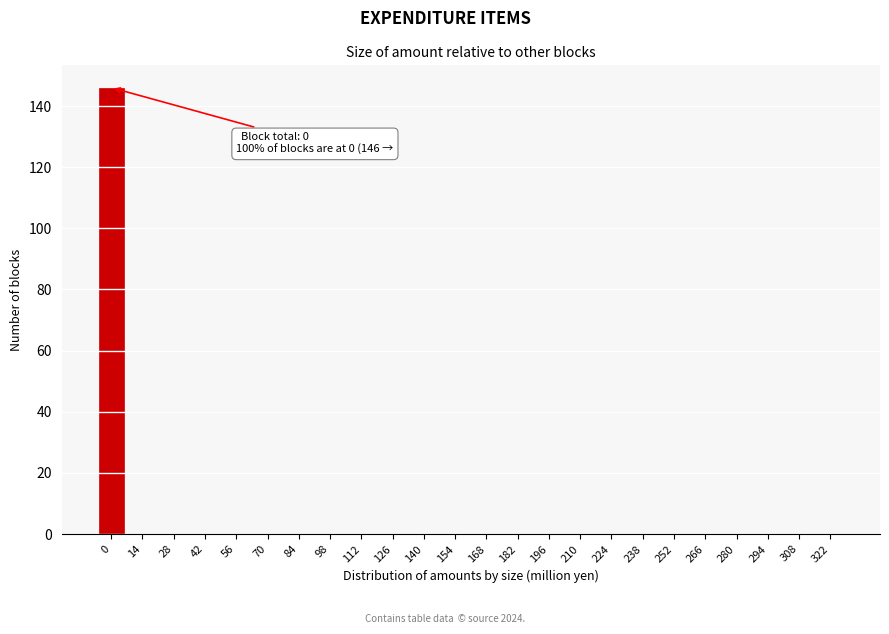

Reading right to left, list all the values displayed in this chart.

322=0	308=0	294=0	280=0	266=0	252=0	238=0	224=0	210=0	196=0	182=0	168=0	154=0	140=0	126=0	112=0	98=0	84=0	70=0	56=0	42=0	28=0	14=0	0=146